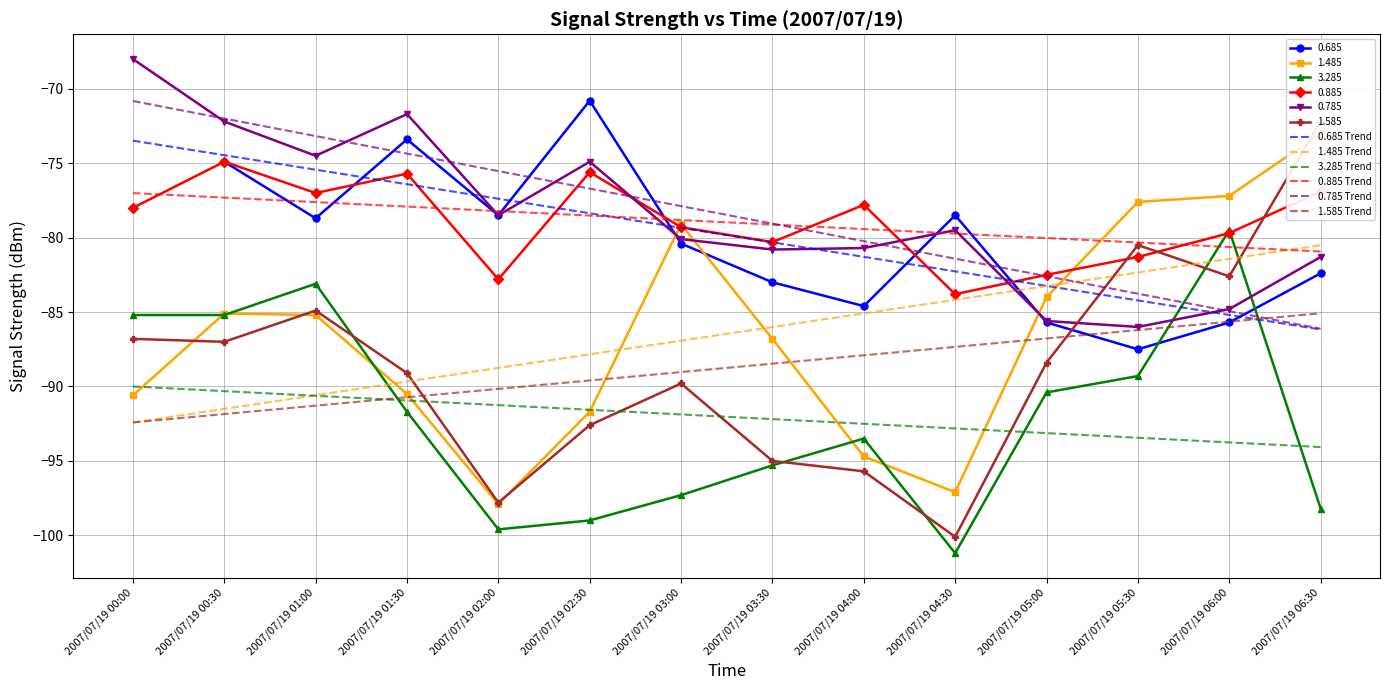

Rank the series at 2007/07/19 01:30 from highest to lowest value.

0.785 Trend, 0.685 Trend, 0.885 Trend, 1.485 Trend, 1.585 Trend, 3.285 Trend